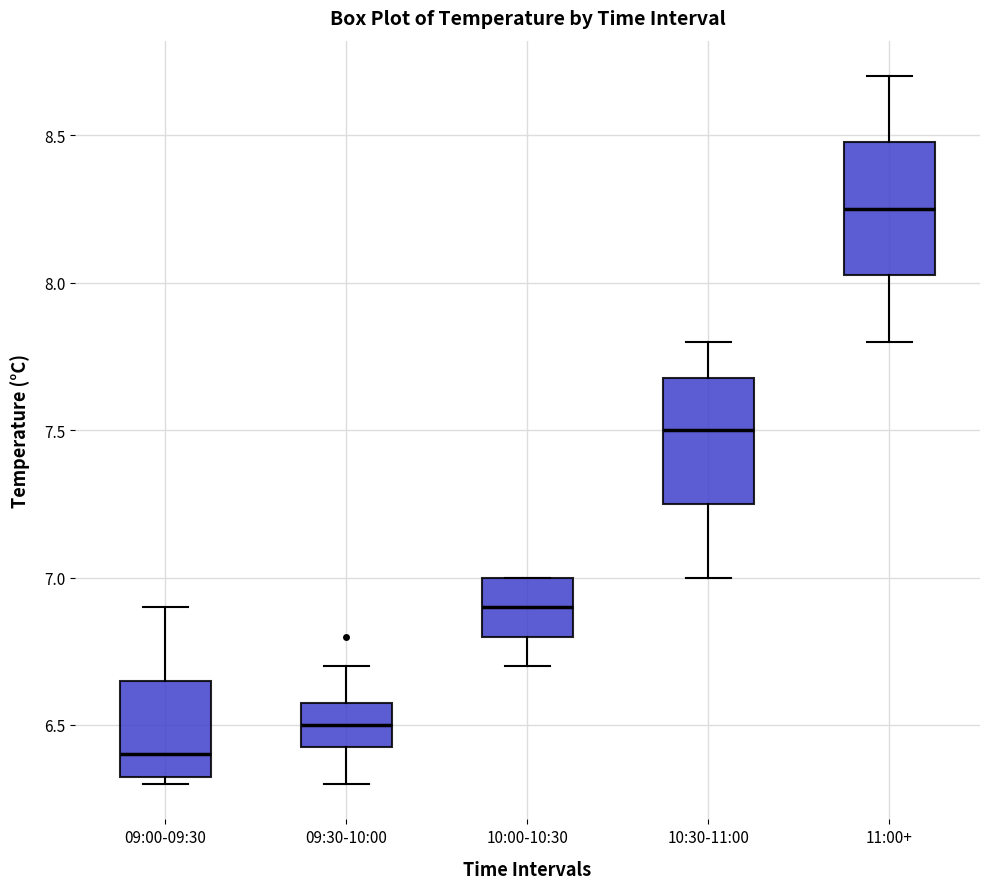

Which box has the lowest median line?

09:00-09:30